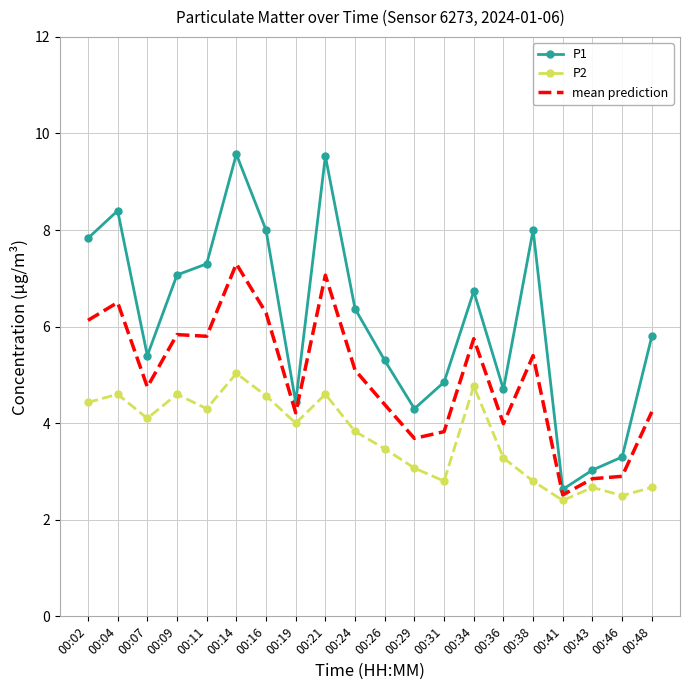

What is the spread (max minus min) of values at 00:38?

5.2